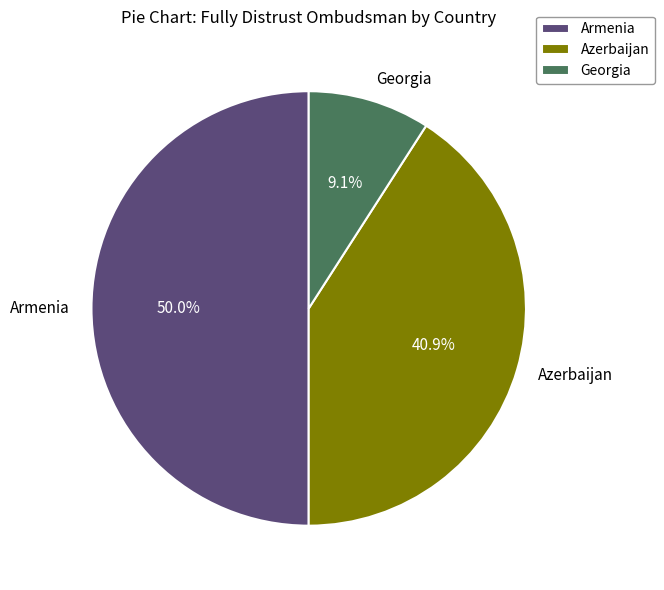

True or false: Georgia accounts for 9% of the total.

True